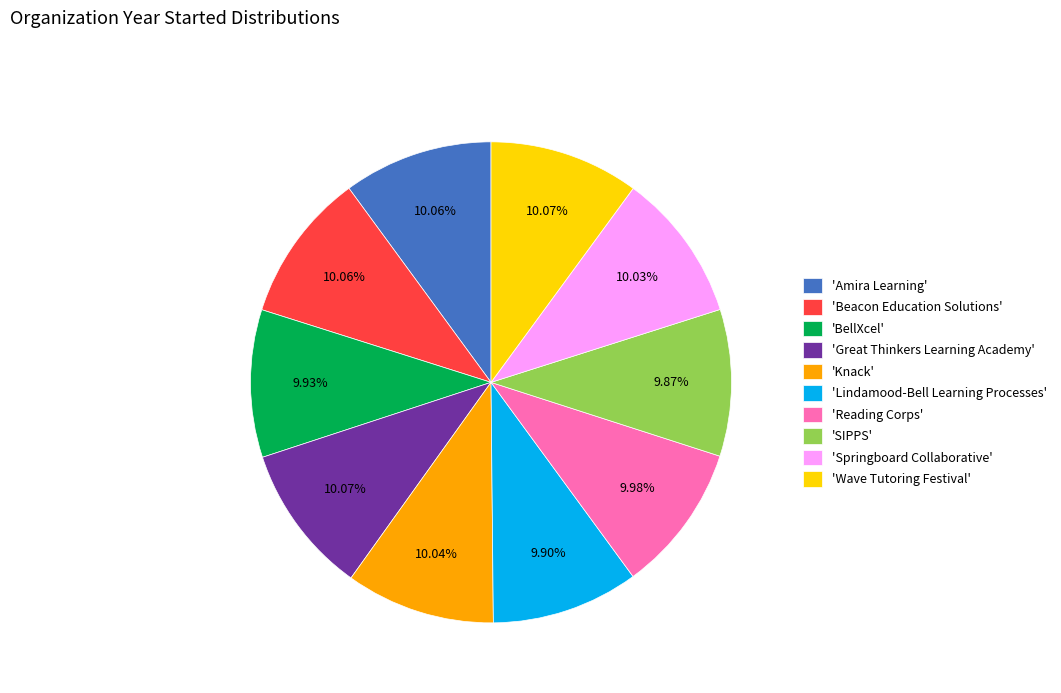

Approximately how many times larger is the value at 'BellXcel' compared to 'Amira Learning'?

1.0